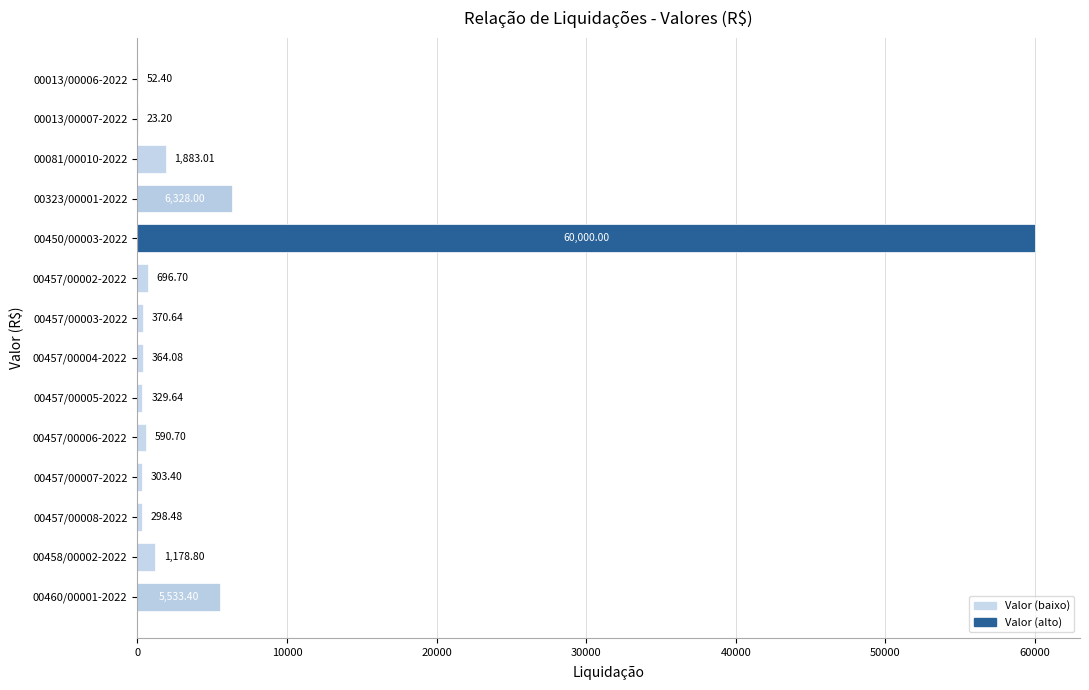

What is the ratio of the value at 00450/00003-2022 to the value at 00081/00010-2022?

31.9